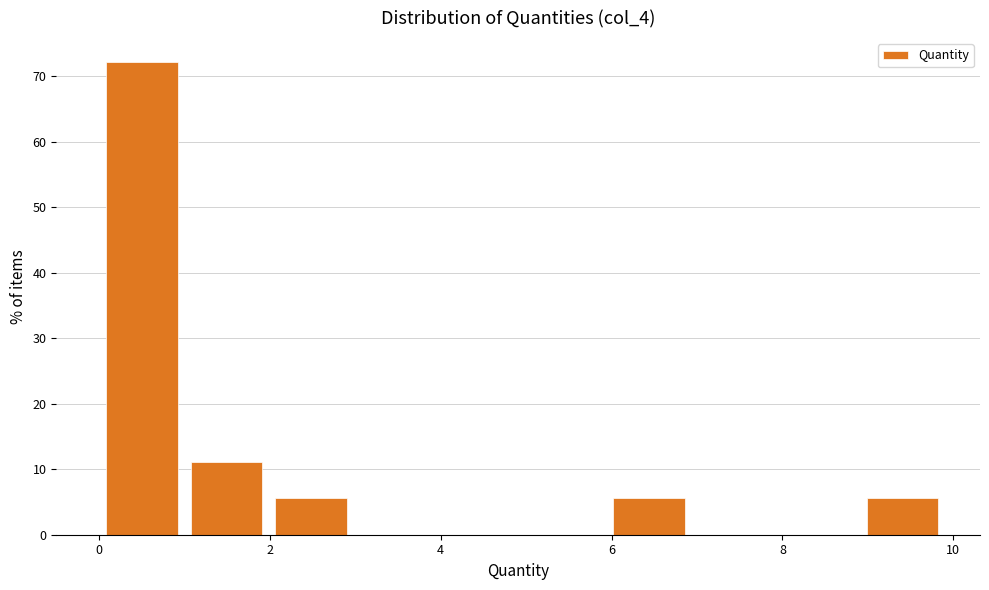

Over which range of the x-axis is the bar tallest?

0 to 1